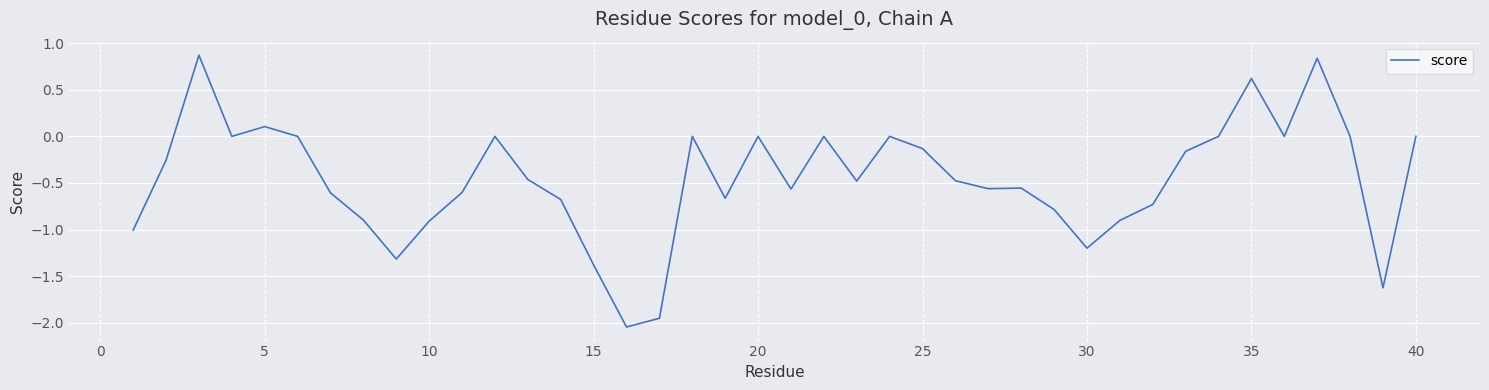

What is the difference between the maximum and minimum values?

2.9